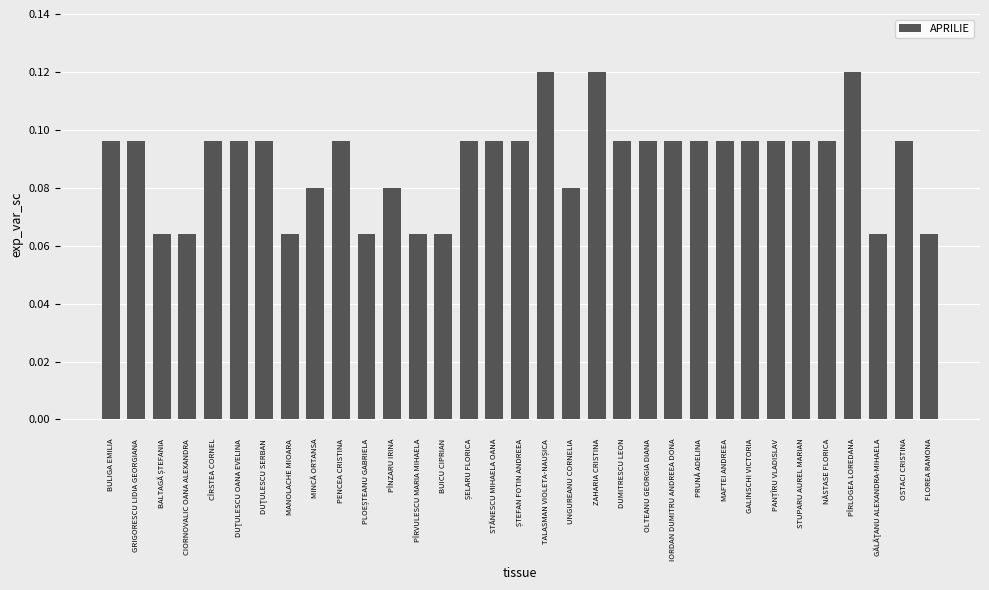

How many bars are there in total?

33